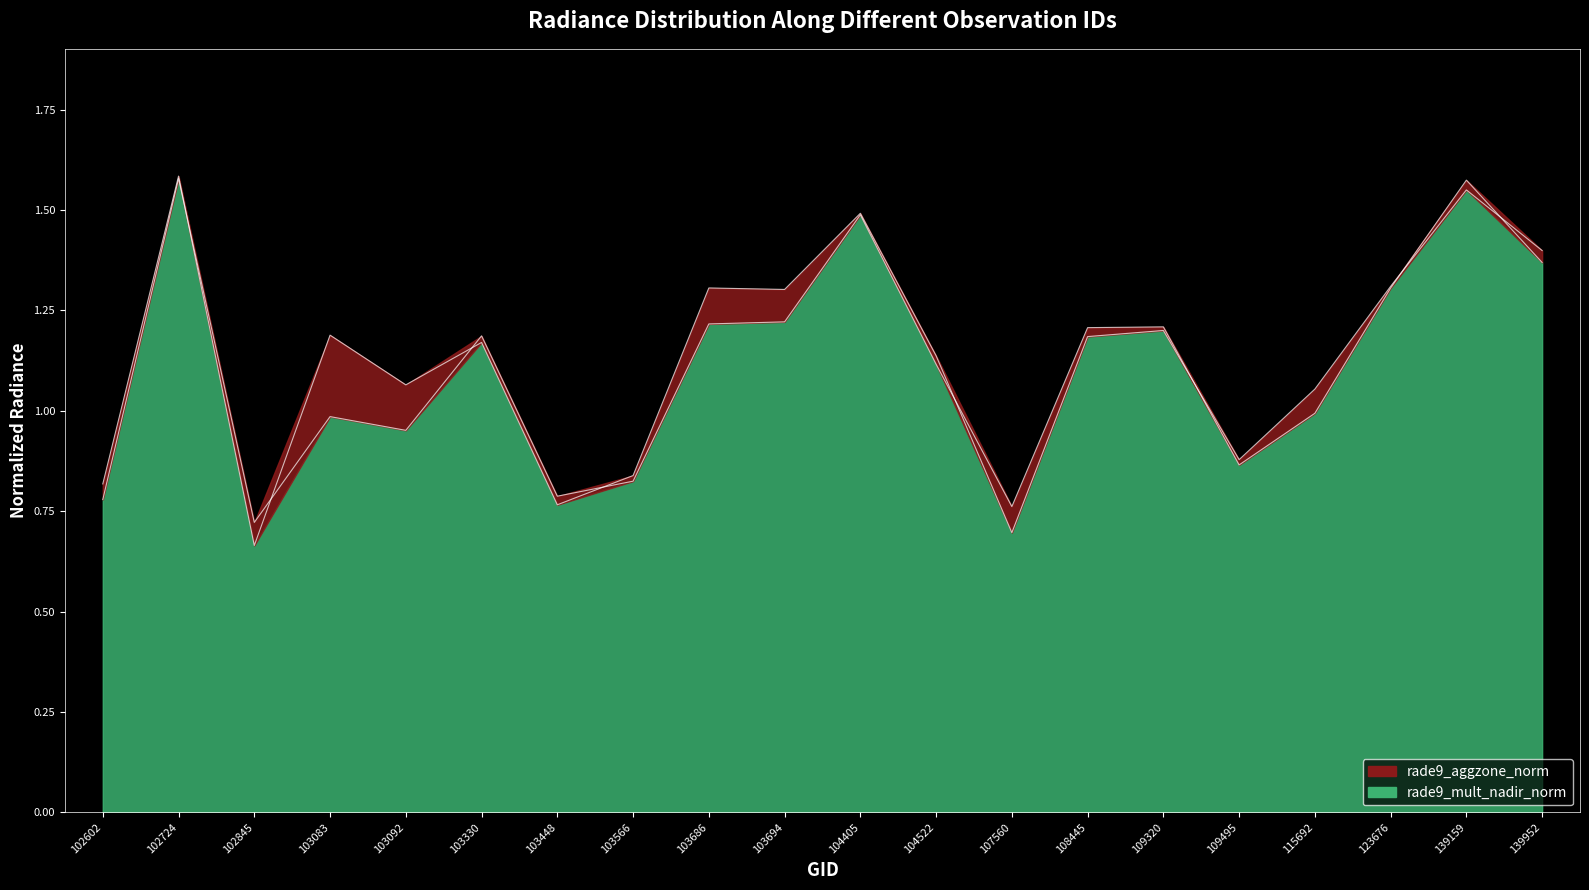

How many values in the rade9_aggzone_norm series are below 1?

6